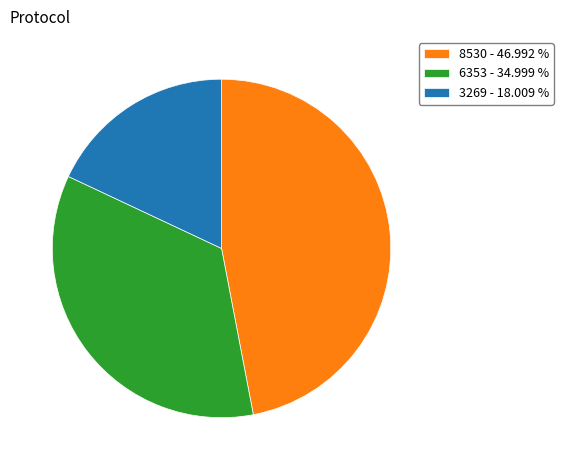

Combined, do 3269 - 18.009 % and 8530 - 46.992 % account for over 50%?

Yes